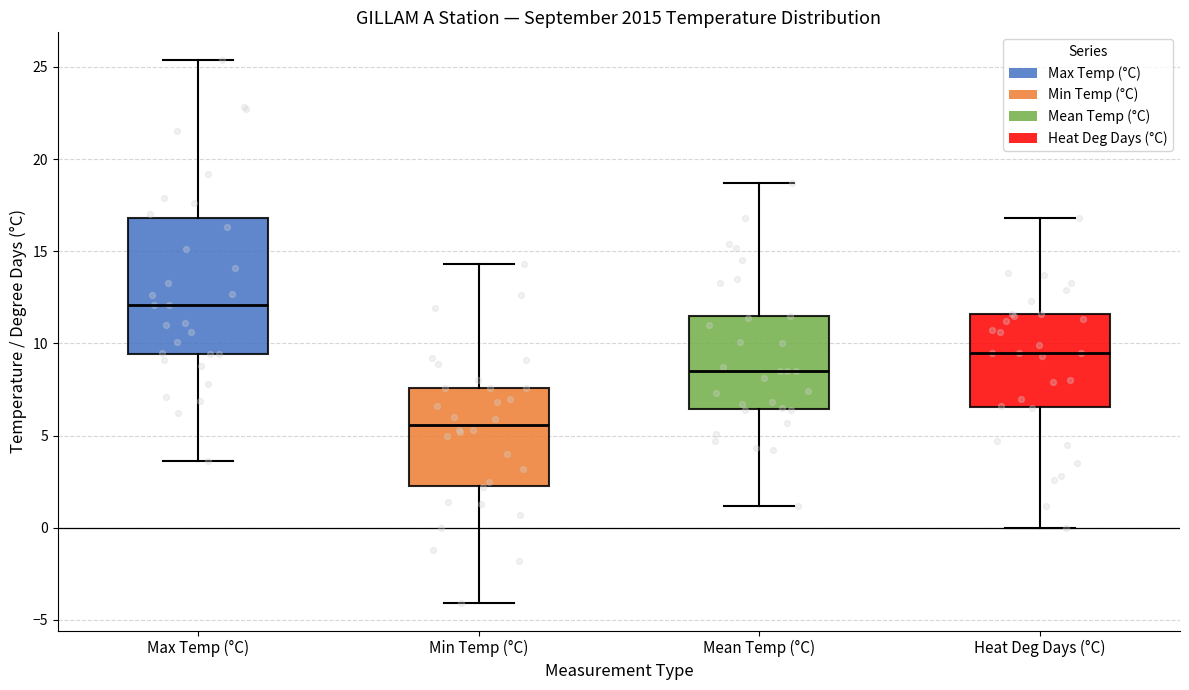

Which box has the highest median line?

Max Temp (°C)